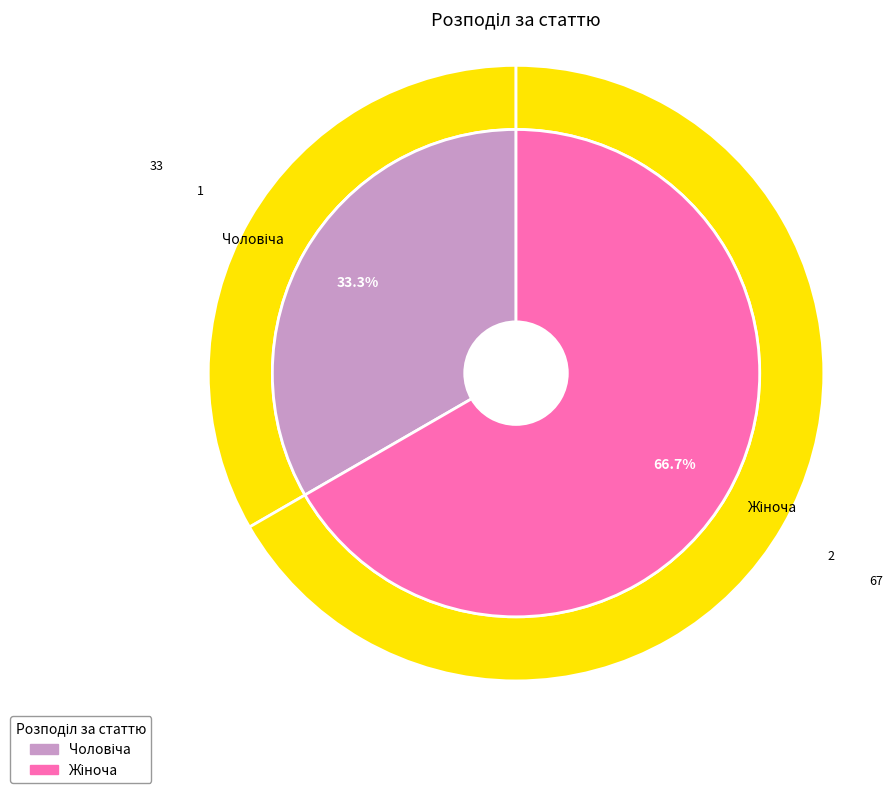

The Жіноча slice represents 53% of the pie. True or false?

False